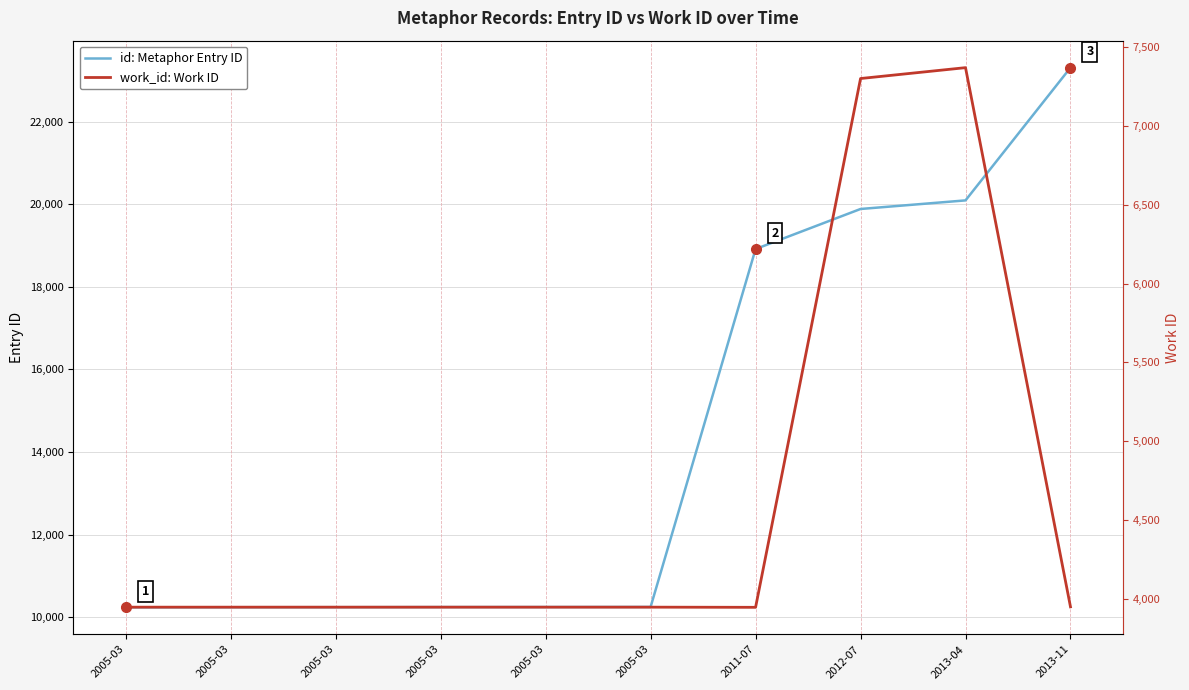

What is the label of the 10th point from the left?

2013-11